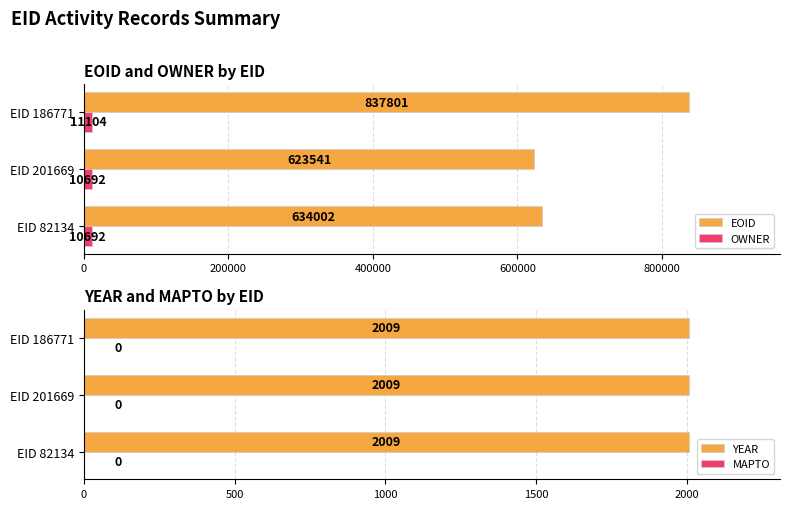

Rank the categories by EOID value from highest to lowest.

EID 186771, EID 82134, EID 201669